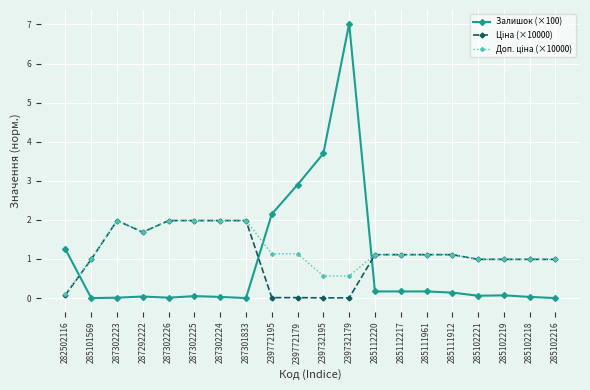

True or false: Залишок (×100) has a value of 0.0 at 287301833.

True